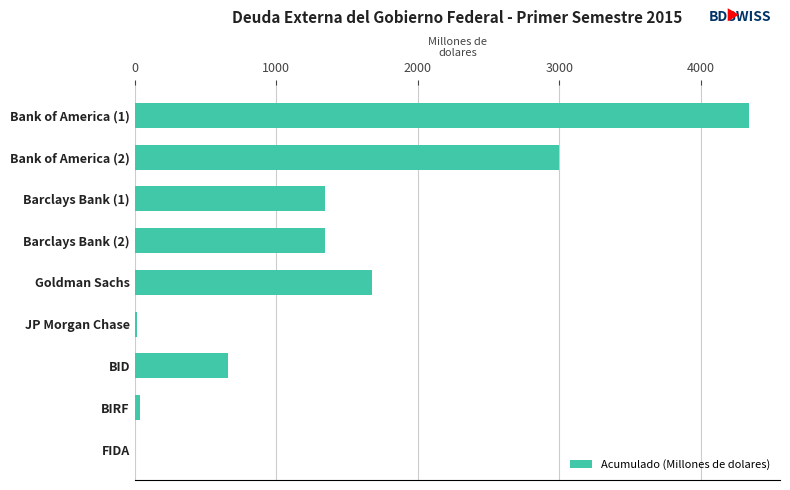

What is the change in value from Bank of America (2) to Barclays Bank (1)?

-1657.3